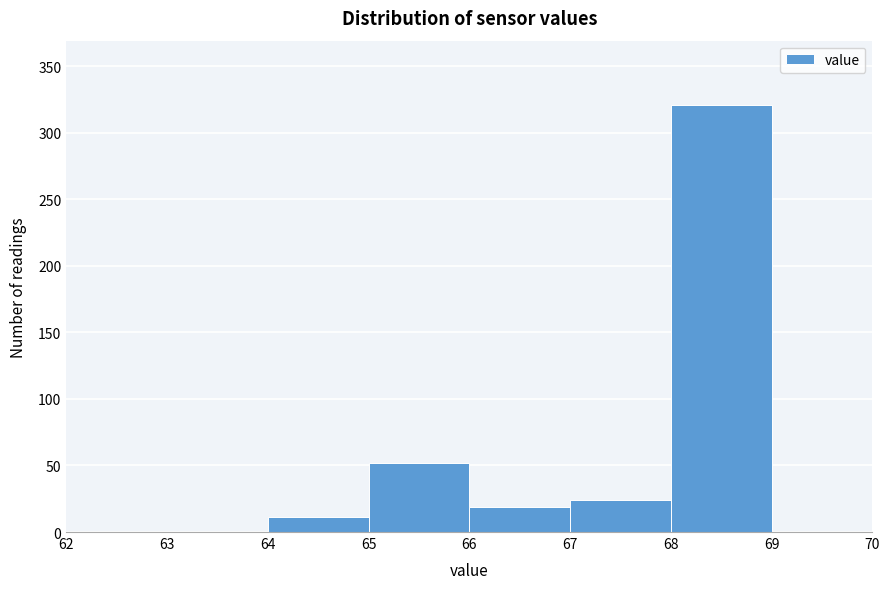

Reading left to right, transcribe this chart: for each bar, give the range it covers on the x-axis and its height. The values are not printed on the chart, so give them approximately, as read against the axis.

62 to 63: 0
63 to 64: 0
64 to 65: 10
65 to 66: 50
66 to 67: 20
67 to 68: 25
68 to 69: 320
69 to 70: 0